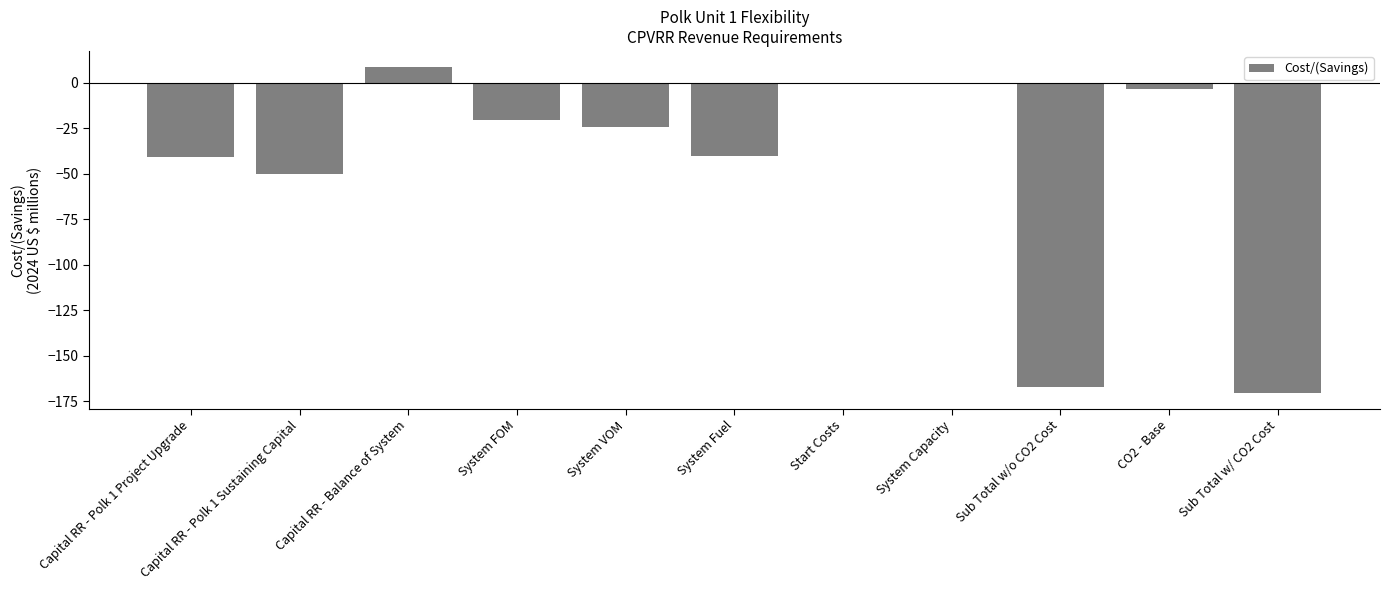

How many data points are above -24?

5